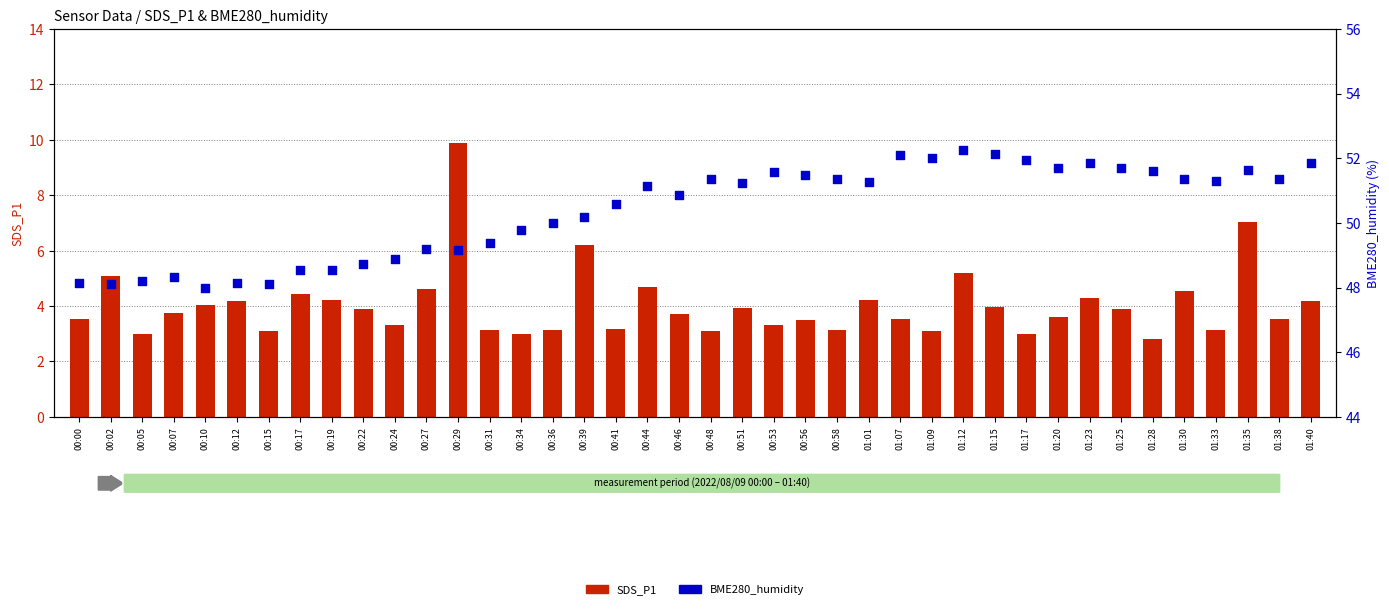

Is the value of BME280_humidity at 01:28 greater than the value of SDS_P1 at 00:02?

Yes